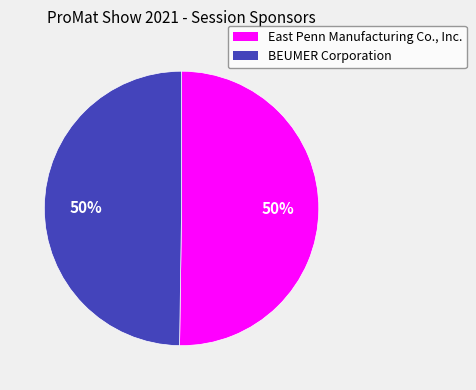

Do BEUMER Corporation and East Penn Manufacturing Co., Inc. together represent more than half of the pie?

Yes